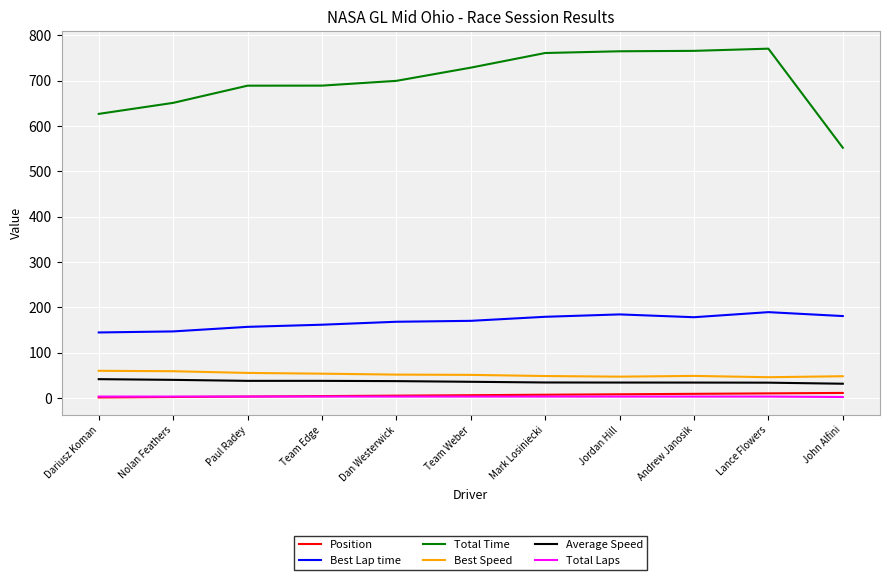

Between Team Weber and John Alfini, which series saw the biggest shift?

Total Time